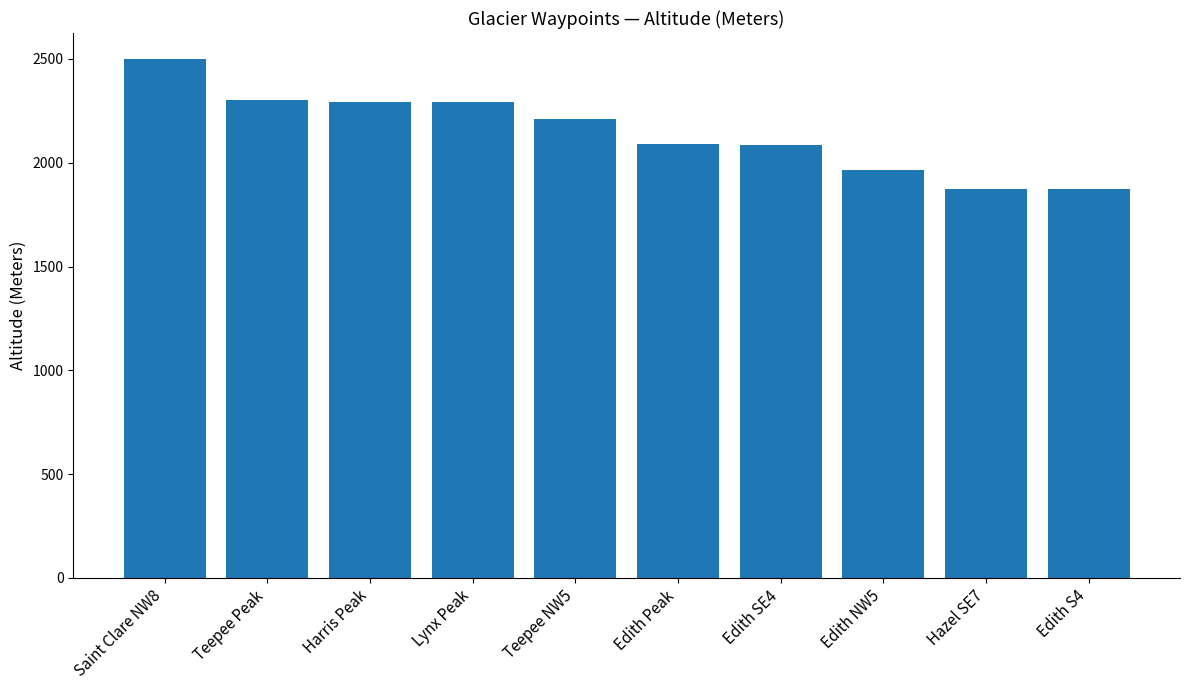

At which category does the chart reach its peak across all series?

Saint Clare NW8